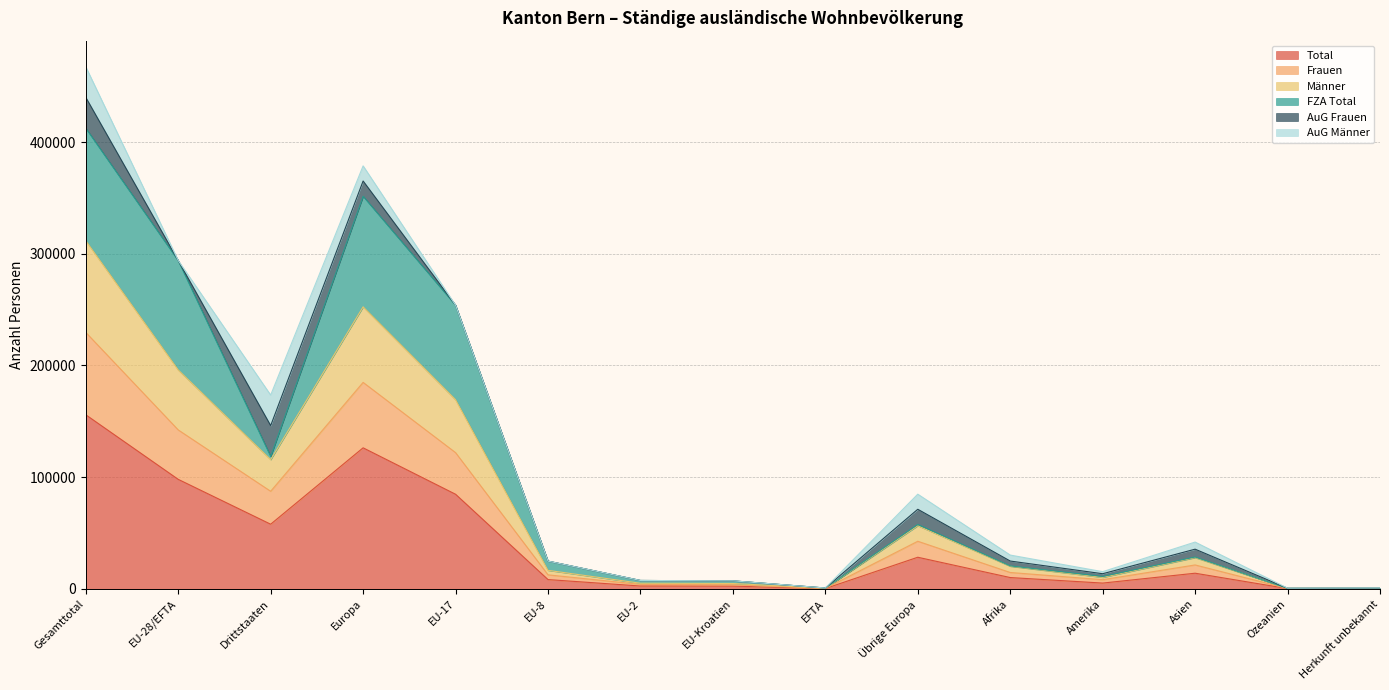

What is the maximum value for Total?

155831